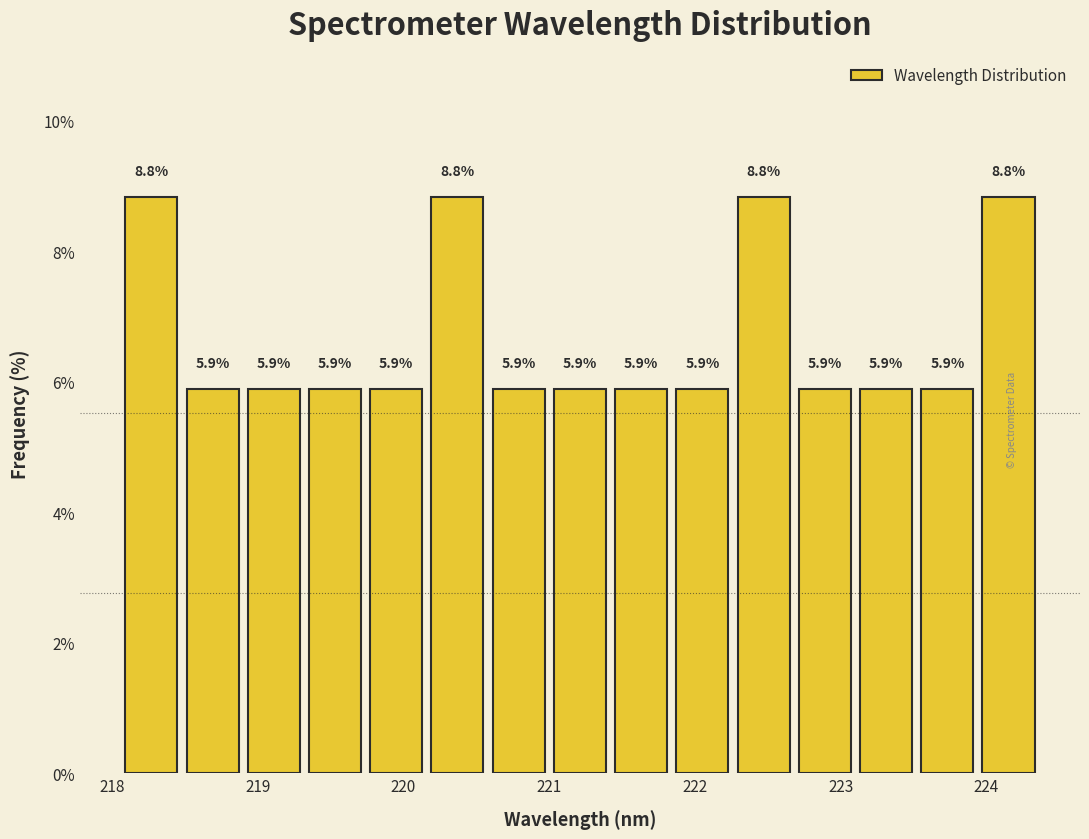

Reading left to right, list every bar in this chart as the range it spans on the x-axis followed by its height. The bar edges are not printed on the chart, so give them approximately, as read against the axis.

218.1 to 218.5: 8.8
218.5 to 218.9: 5.9
218.9 to 219.3: 5.9
219.3 to 219.7: 5.9
219.7 to 220.2: 5.9
220.2 to 220.6: 8.8
220.6 to 221.0: 5.9
221.0 to 221.4: 5.9
221.4 to 221.8: 5.9
221.8 to 222.3: 5.9
222.3 to 222.7: 8.8
222.7 to 223.1: 5.9
223.1 to 223.5: 5.9
223.5 to 223.9: 5.9
223.9 to 224.4: 8.8